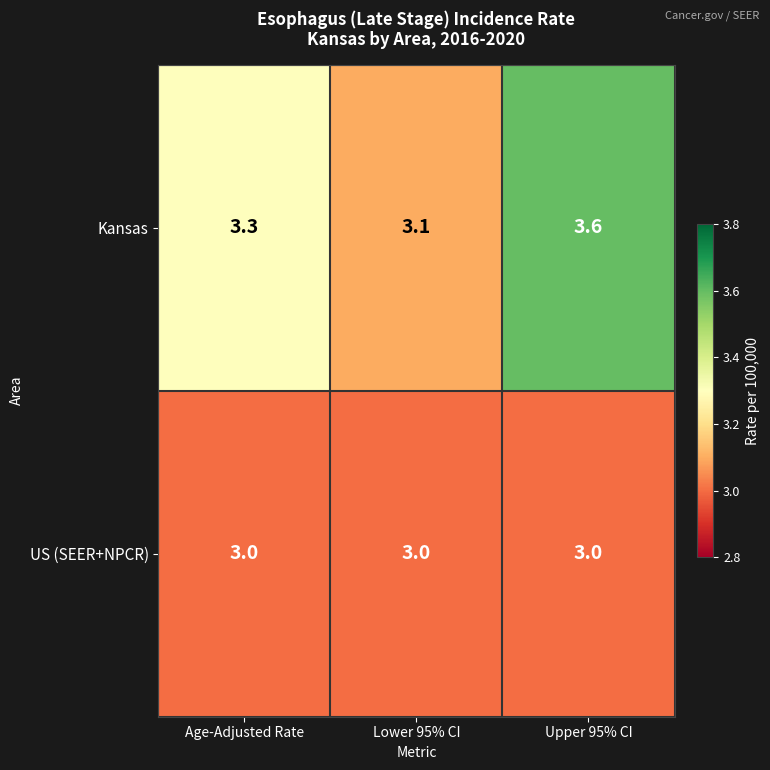

Reading left to right, extract all data points from this chart.

Kansas: Age-Adjusted Rate=3.3	Lower 95% CI=3.1	Upper 95% CI=3.6
US (SEER+NPCR): Age-Adjusted Rate=3.0	Lower 95% CI=3.0	Upper 95% CI=3.0